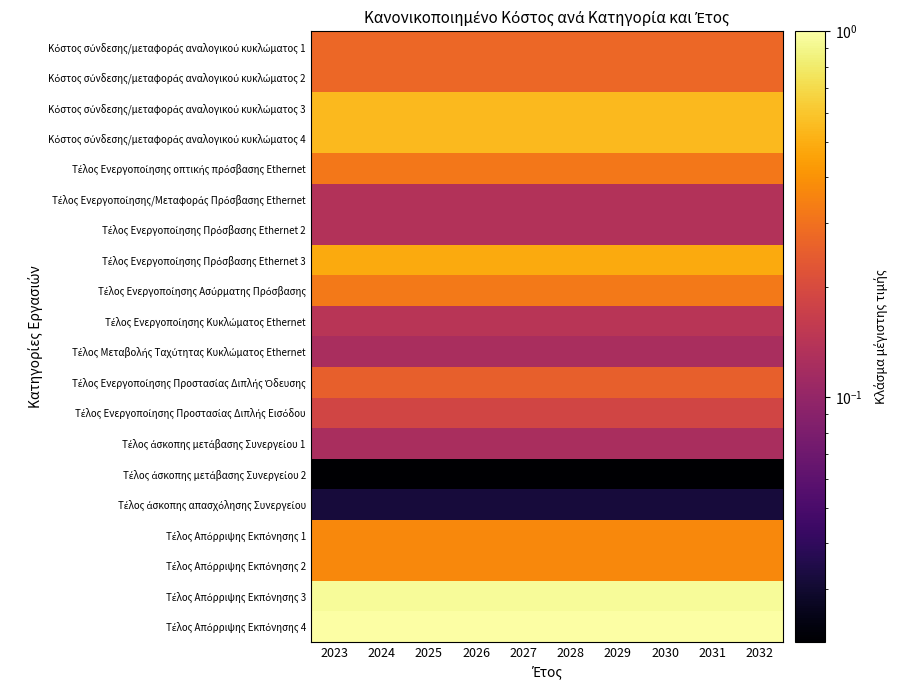

Which series has the widest spread of values?

Τέλος Απόρριψης Εκπόνησης 3